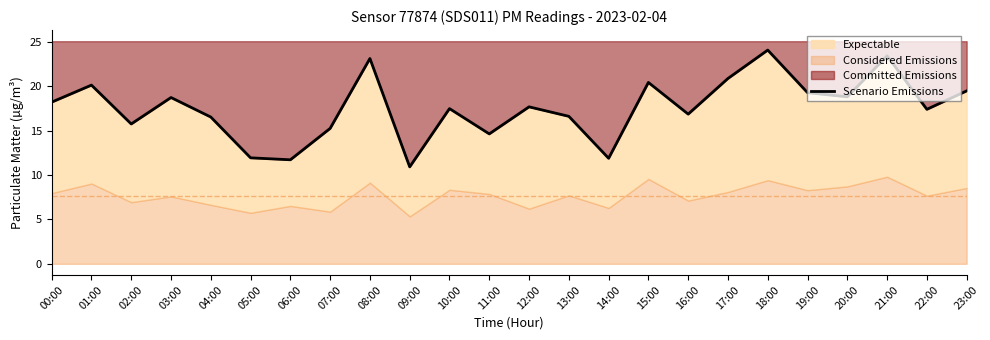

What position from the left is 19:00?

20